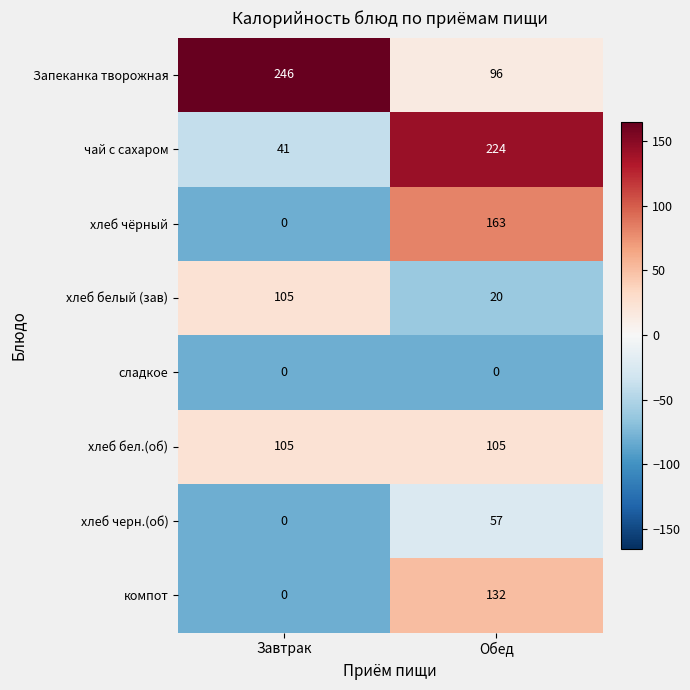

Reading right to left, what are all the values shown in this chart?

Запеканка творожная: 96	246
чай с сахаром: 224	41
хлеб чёрный: 163	0
хлеб белый (зав): 20	105
сладкое: 0	0
хлеб бел.(об): 105	105
хлеб черн.(об): 57	0
компот: 132	0